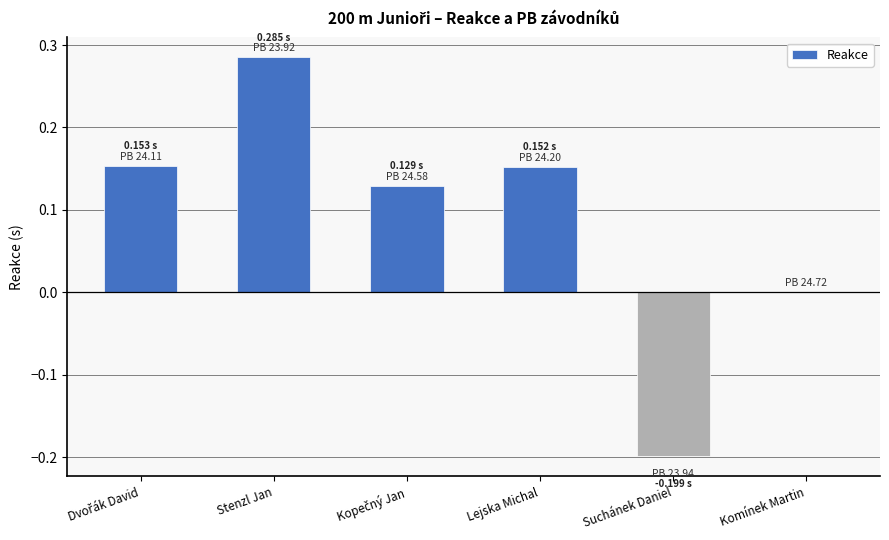

What is the sum of all values?

0.5